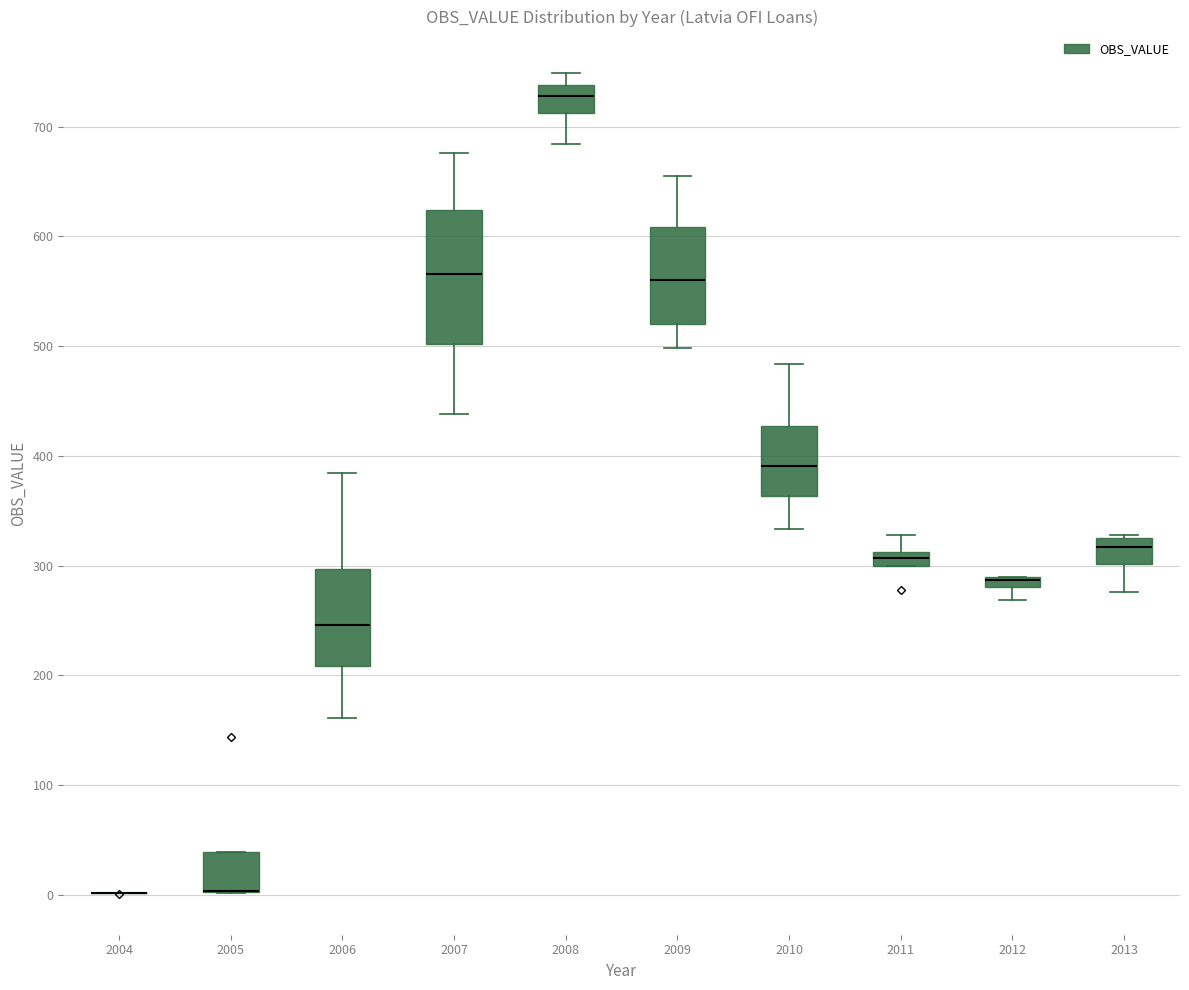

Comparing the boxes themselves (not the whiskers), which one is the tallest?

2007